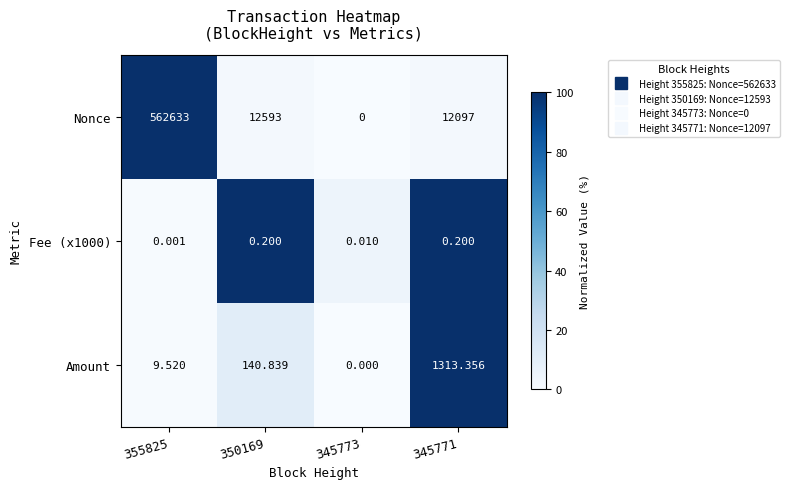

What is the spread (max minus min) of values at 350169?

12592.8